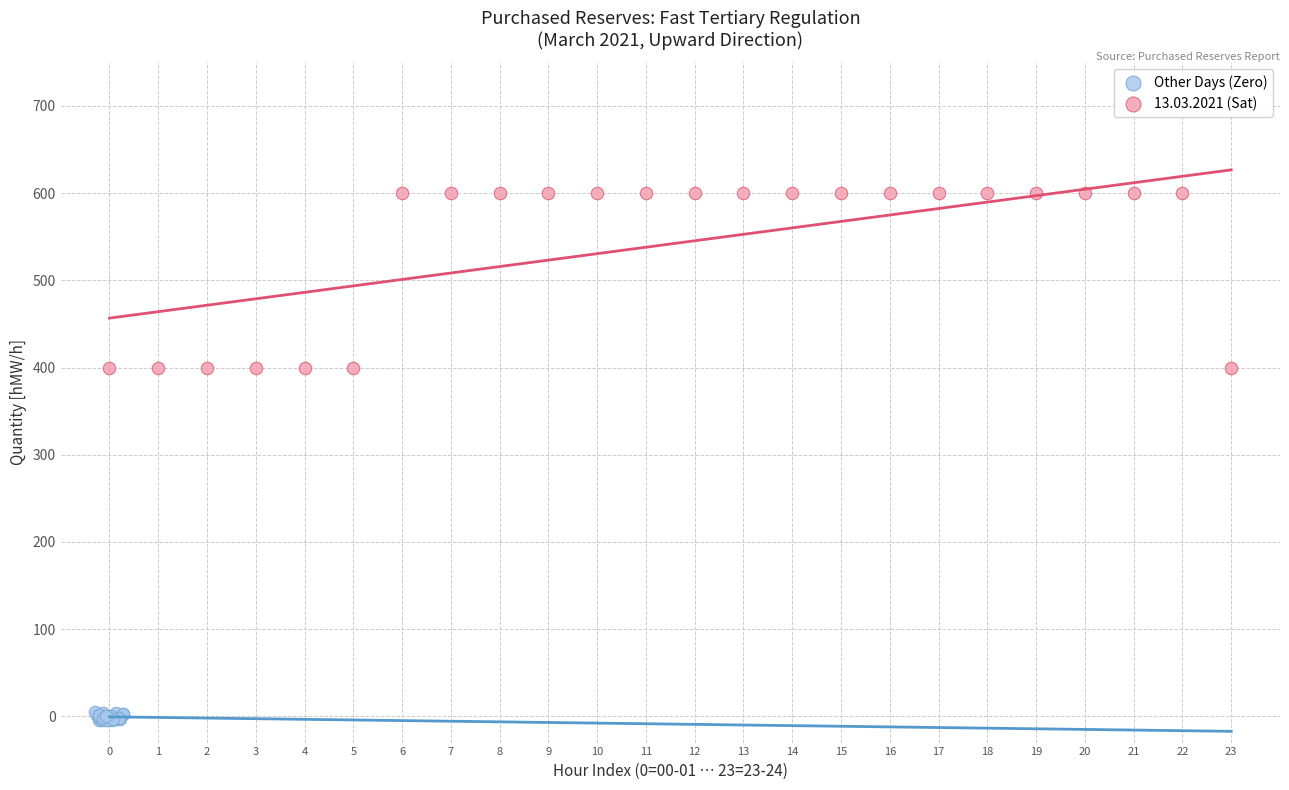

Which series contains the lowest Y value?

Other Days (Zero)